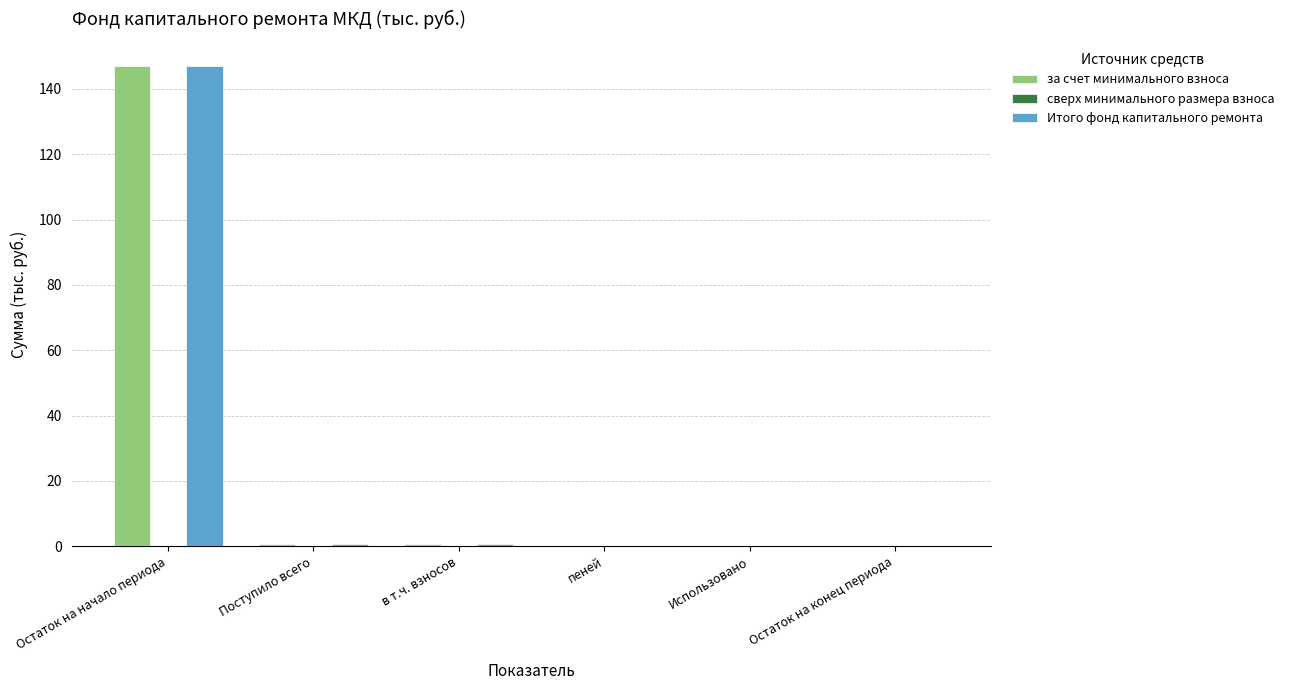

At which category is the sum across all series the highest?

Остаток на начало периода